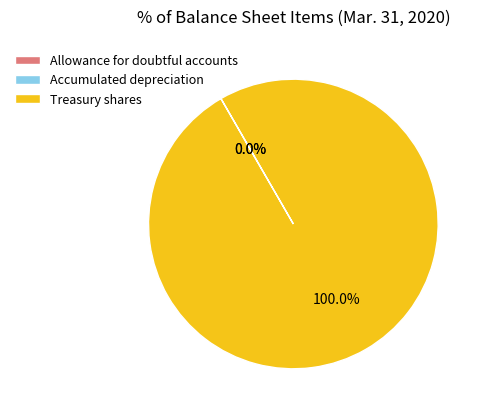

Which slice represents more than half of the pie?

Treasury shares